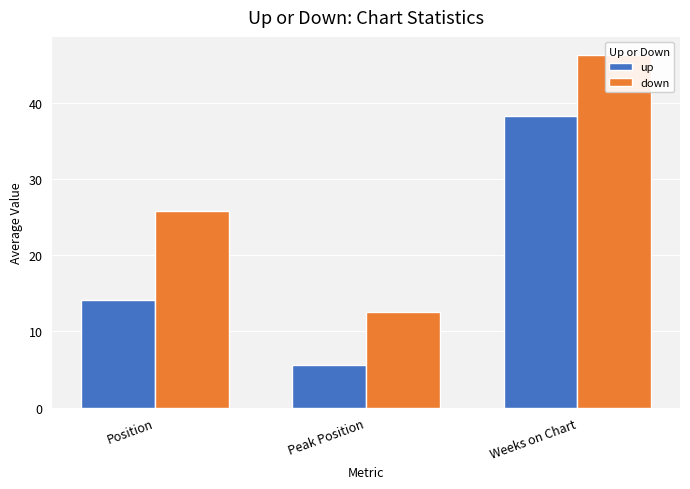

At how many categories does at least one series exceed 37?

1